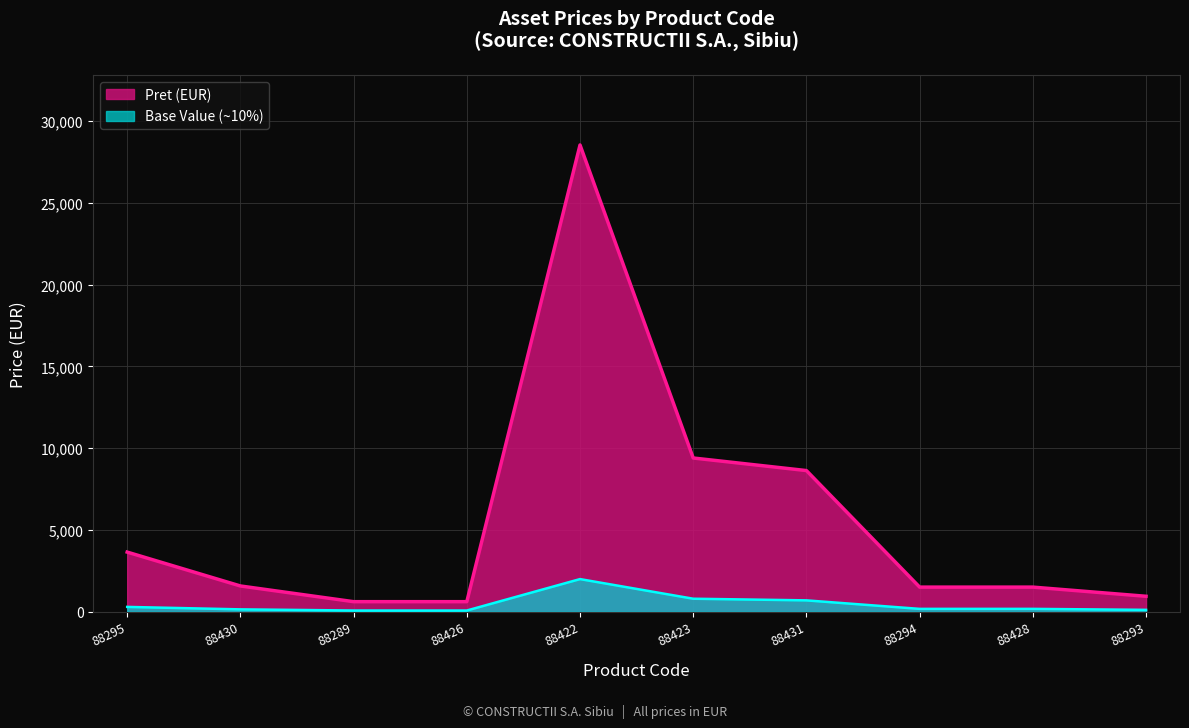

How many points are higher than both their immediate neighbors (excluding endpoints)?

1